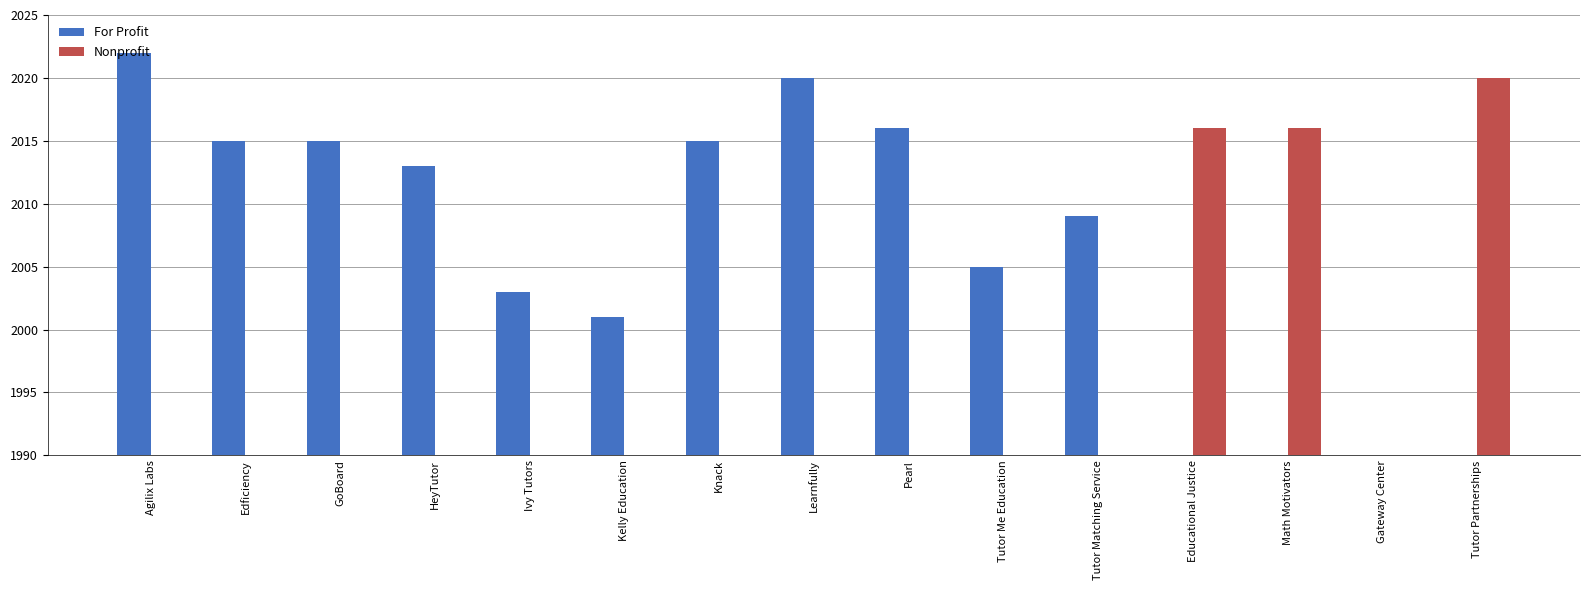

What are all the series names shown in the legend?

For Profit, Nonprofit